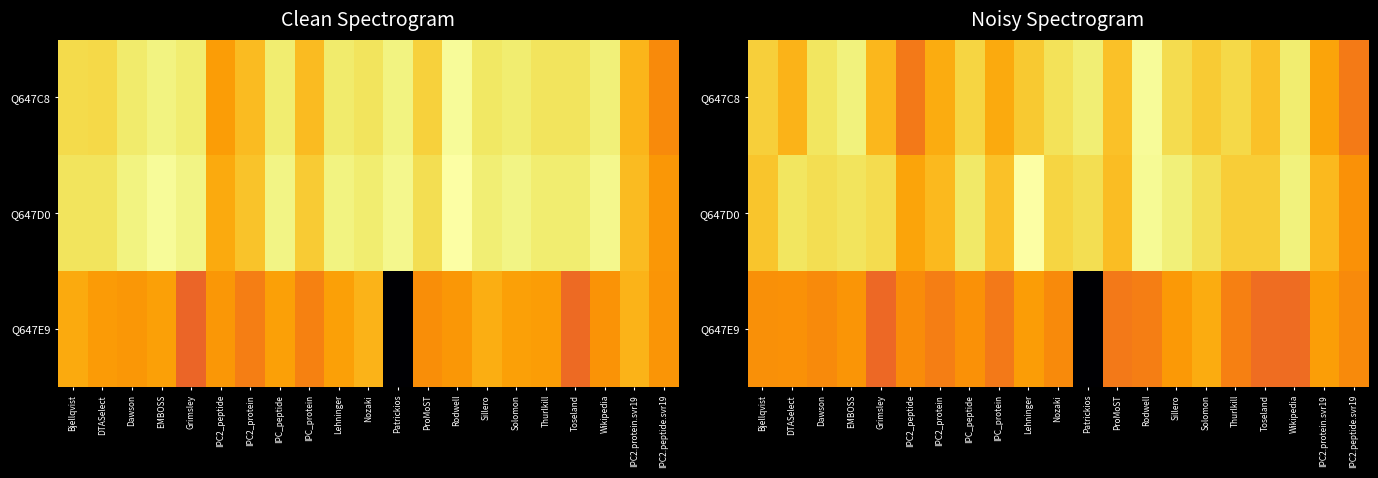

What is the maximum value for Q647D0?

11.3